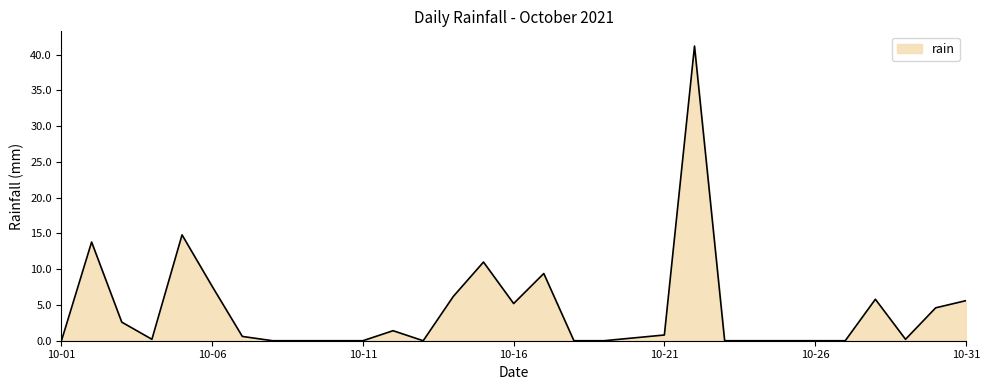

What is the difference between the maximum and minimum values?

41.2